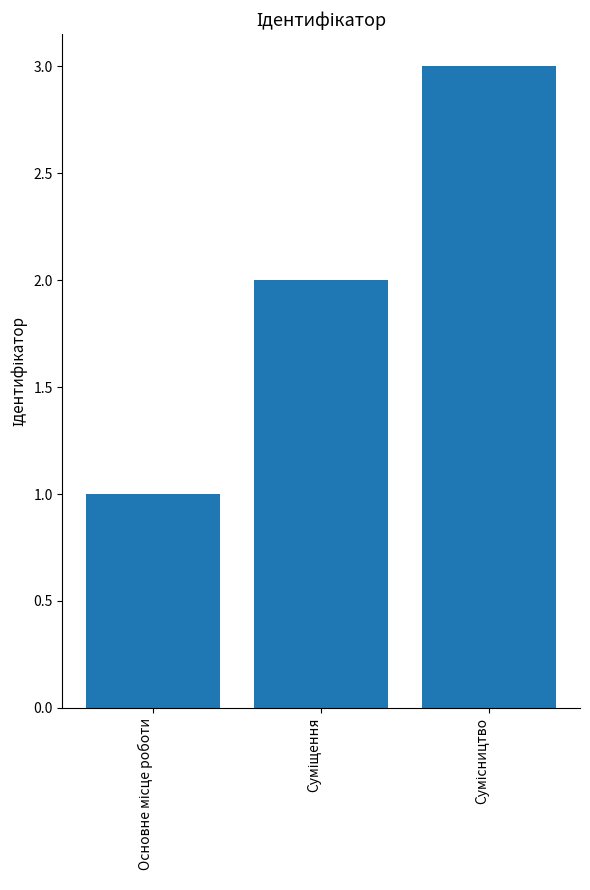

Reading left to right, list all the values displayed in this chart.

1	2	3